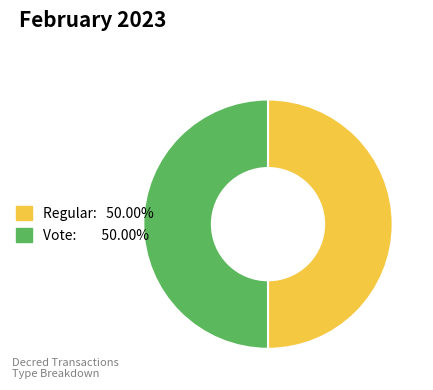

What is the ratio of the value at Regular to the value at Vote?

1.0